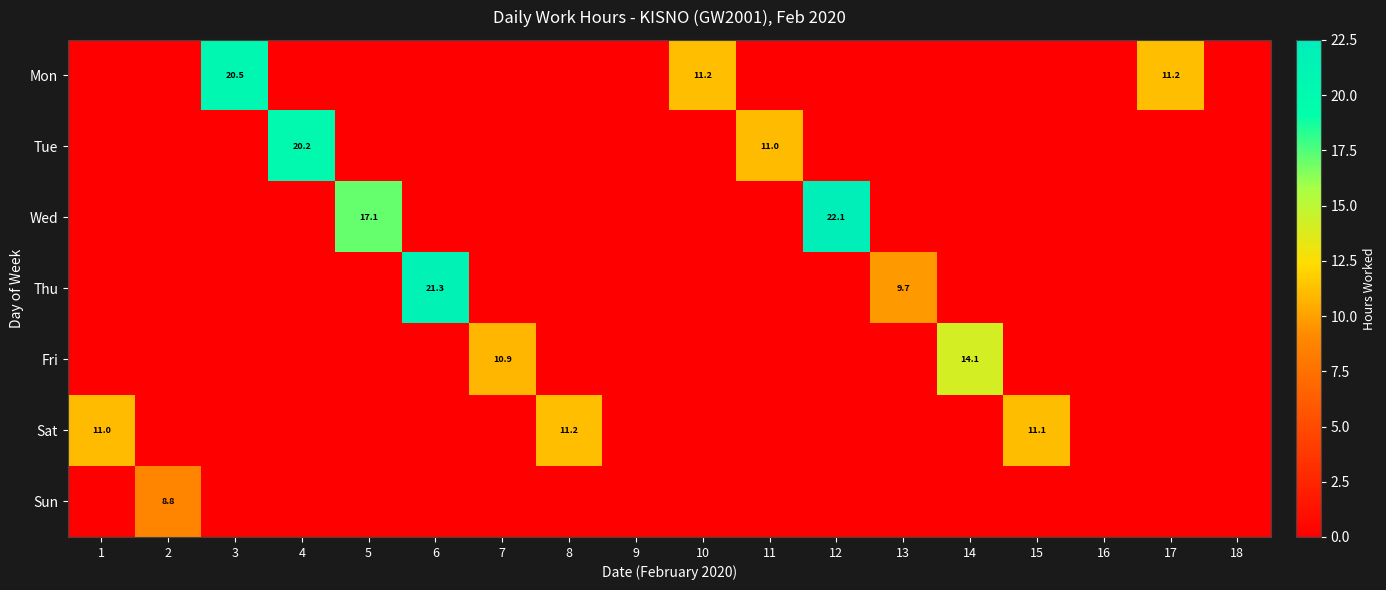

The Tue series shows 20.2 at 4. True or false?

True